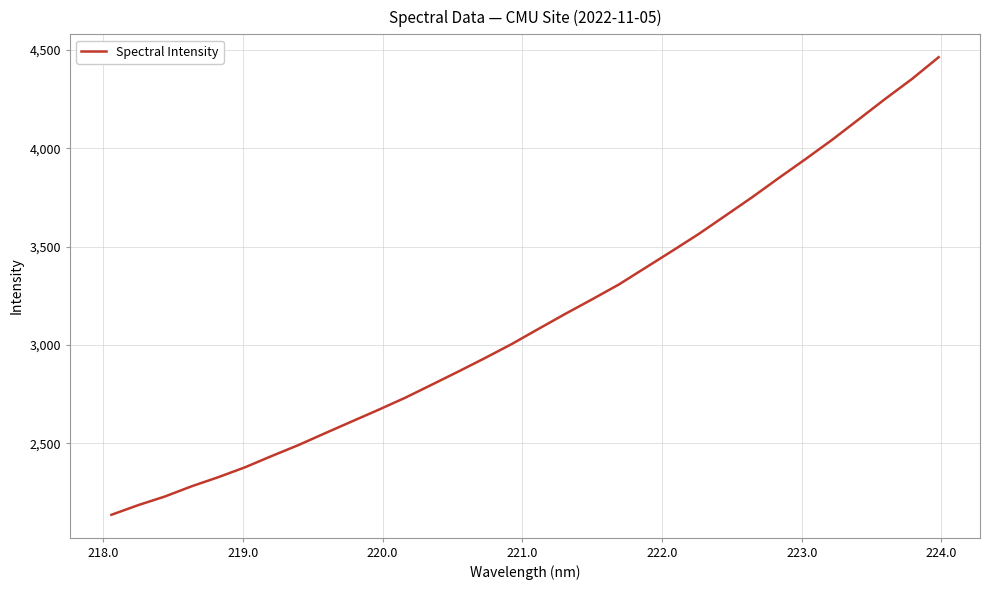

What is the smallest value displayed?

2136.7